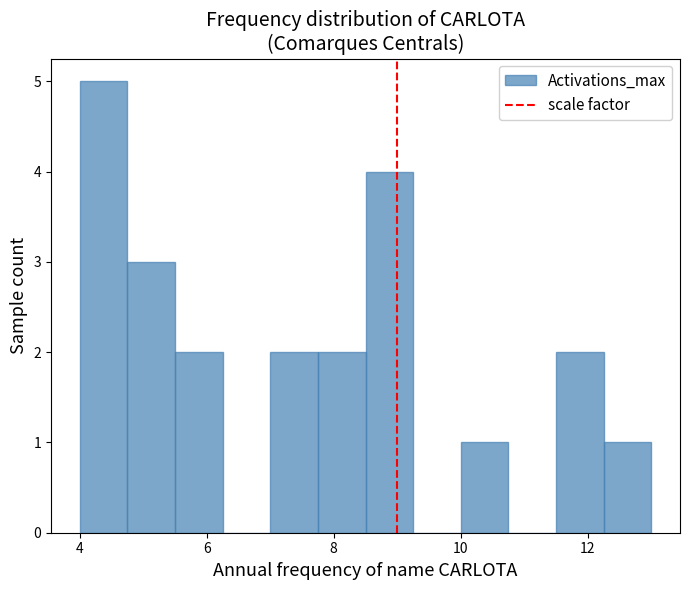

Around what value on the x-axis is the tallest bar? Give the approximate position of its centre, as read against the axis.

4.4